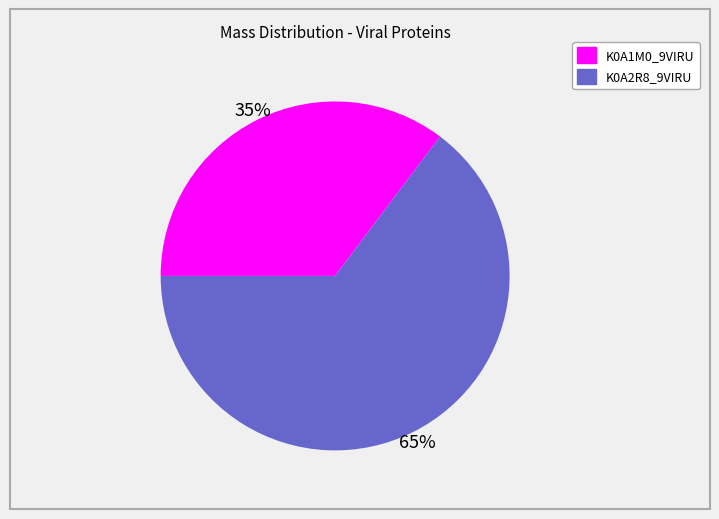

Rank the categories by value from lowest to highest.

K0A1M0_9VIRU, K0A2R8_9VIRU